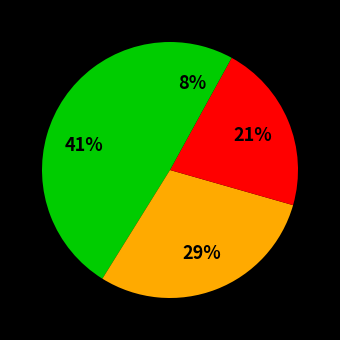

How many segments does this pie chart have?

4